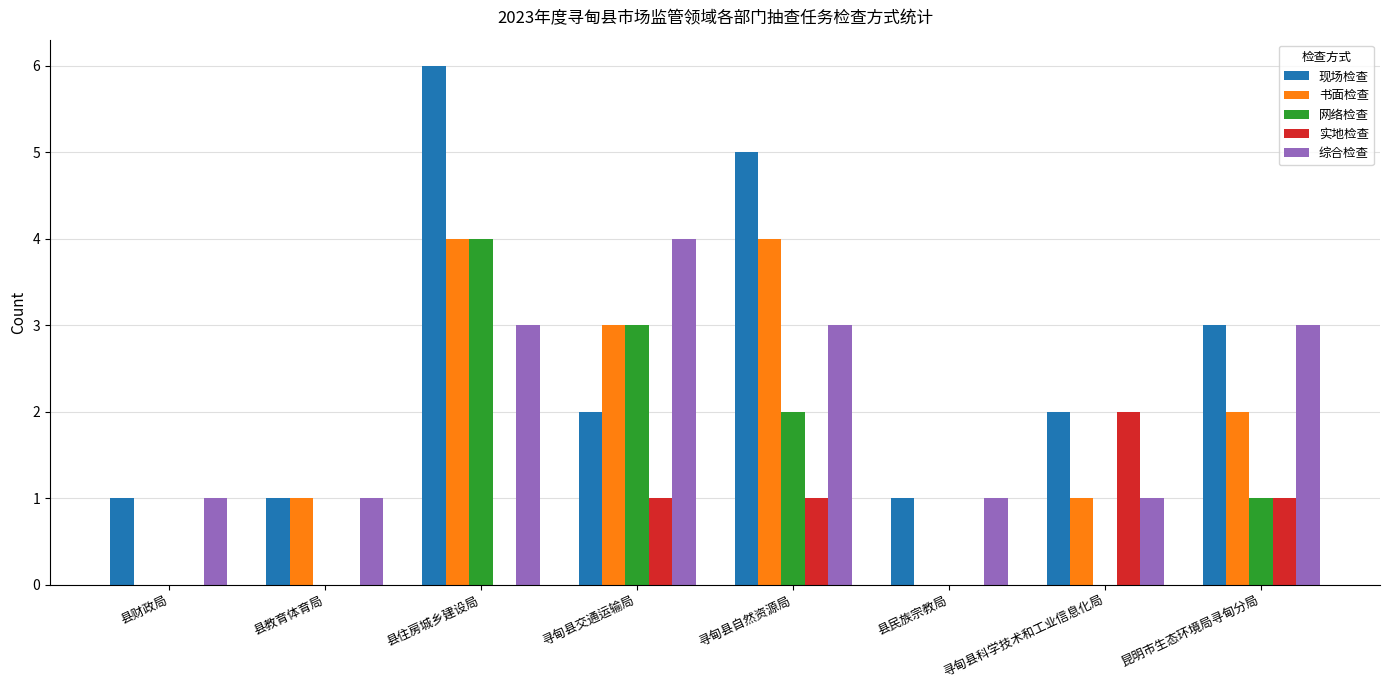

What is the total value across all series at 县民族宗教局?

2